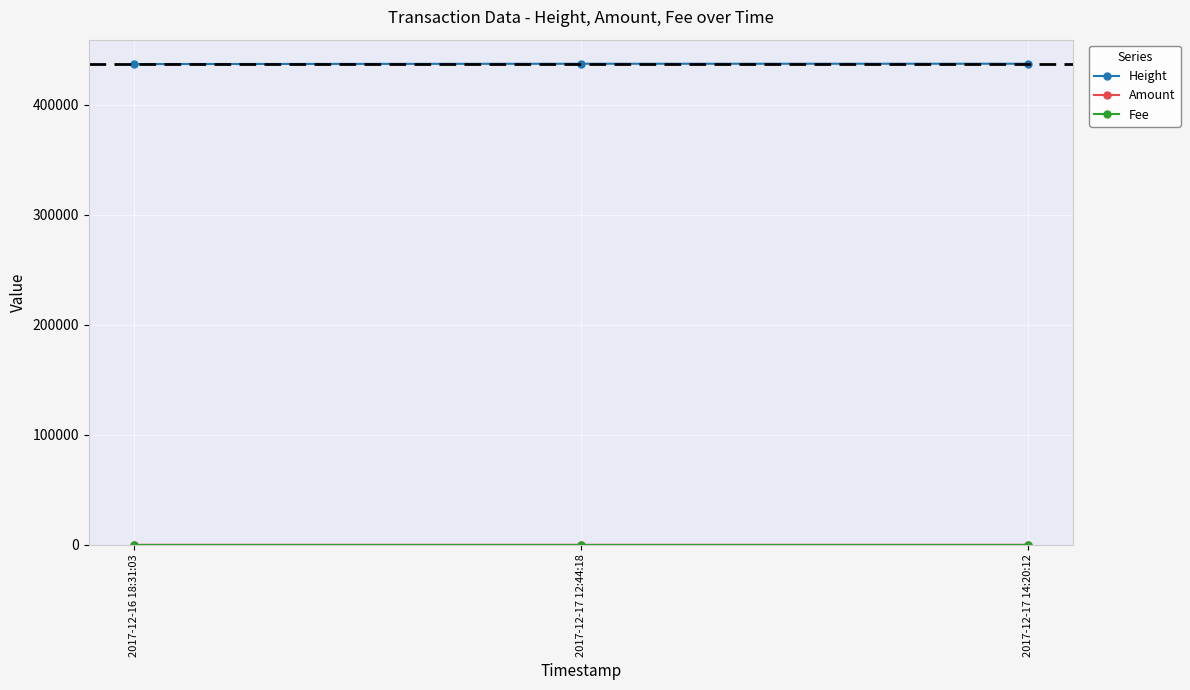

The value of Height at 2017-12-17 14:20:12 is 176297. True or false?

False